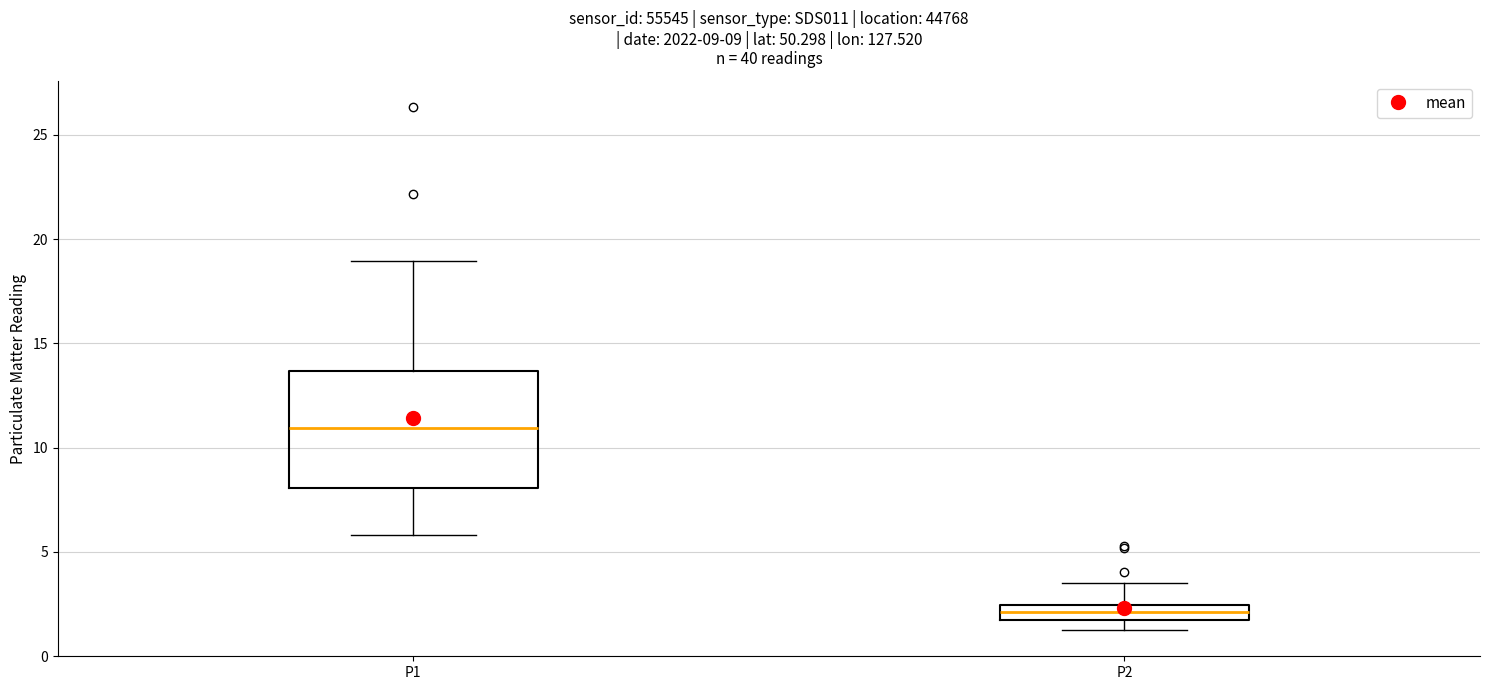

Which box has the highest median line?

P1